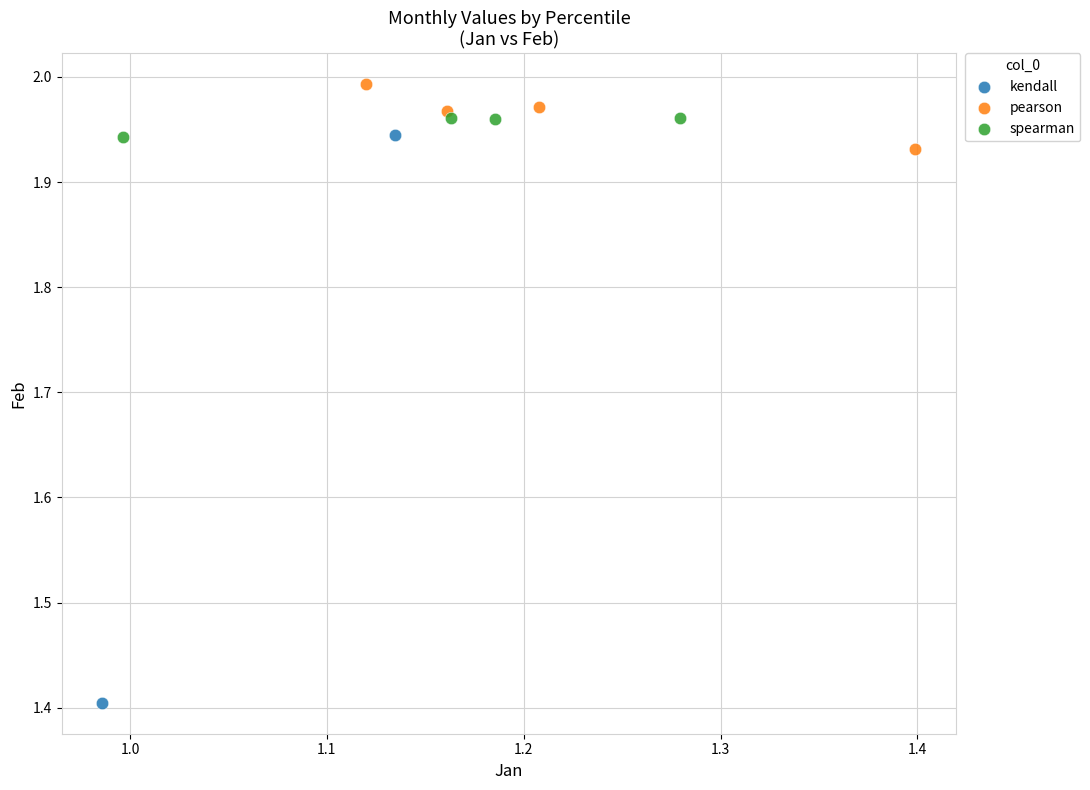

What are all the series names shown in the legend?

kendall, pearson, spearman